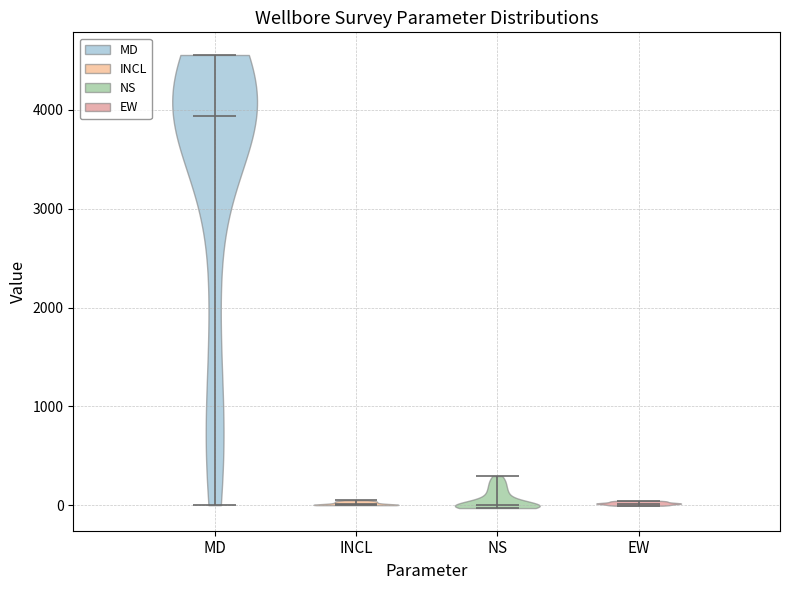

Which violin has the highest median line?

MD